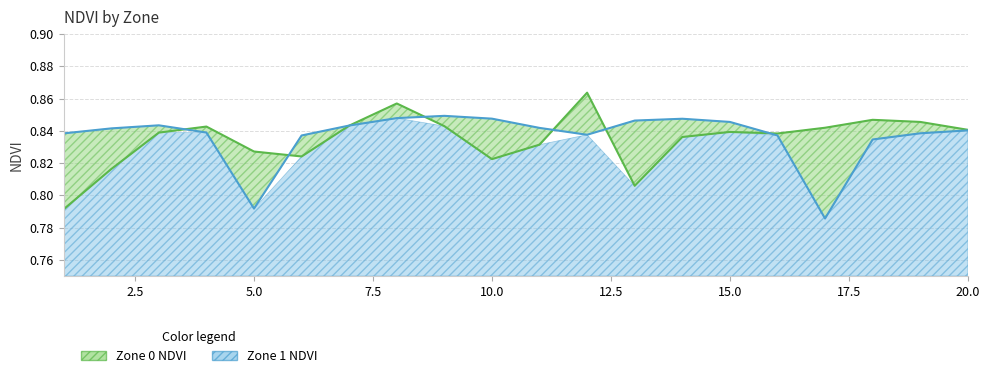

Between 5 and 8, which series saw the biggest shift?

Zone 1 NDVI